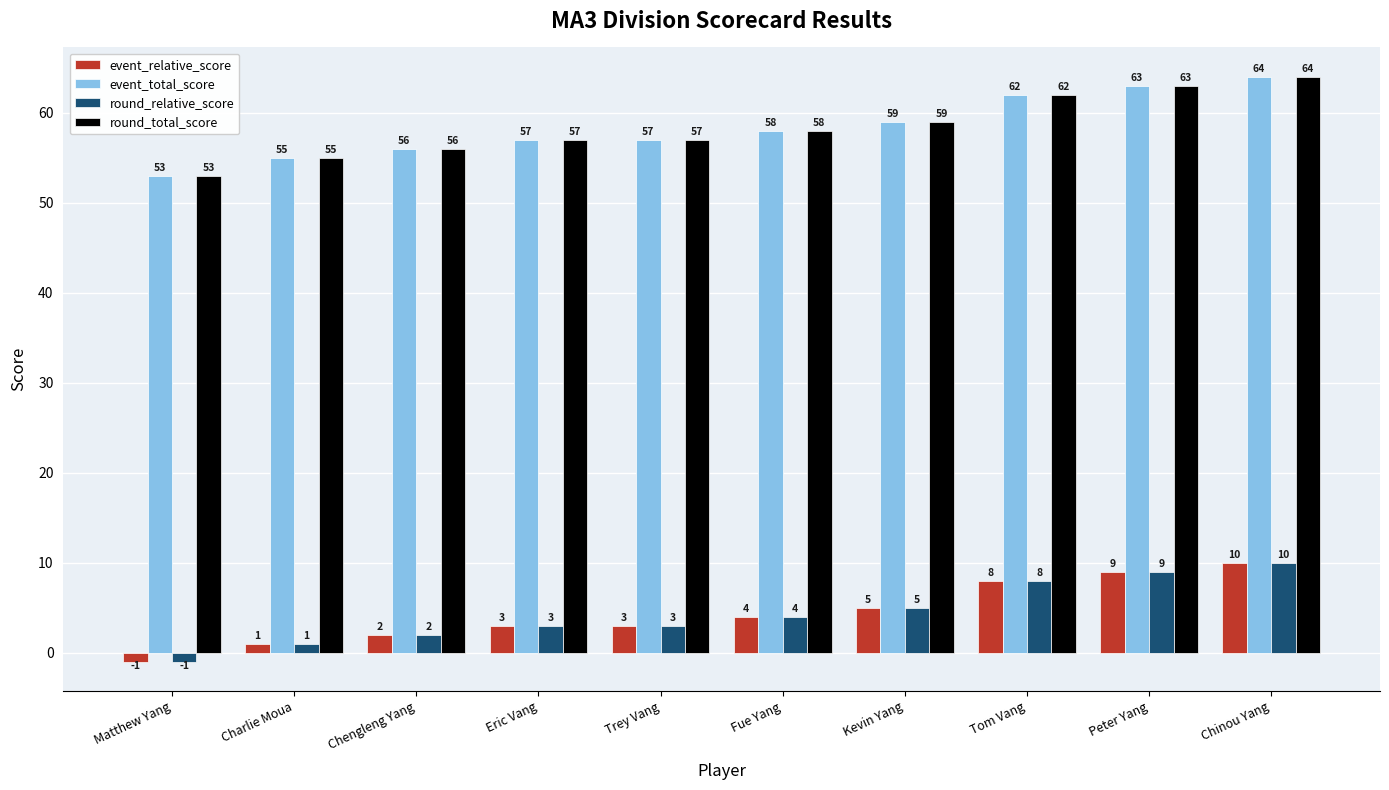

At how many categories does at least one series exceed 44?

10